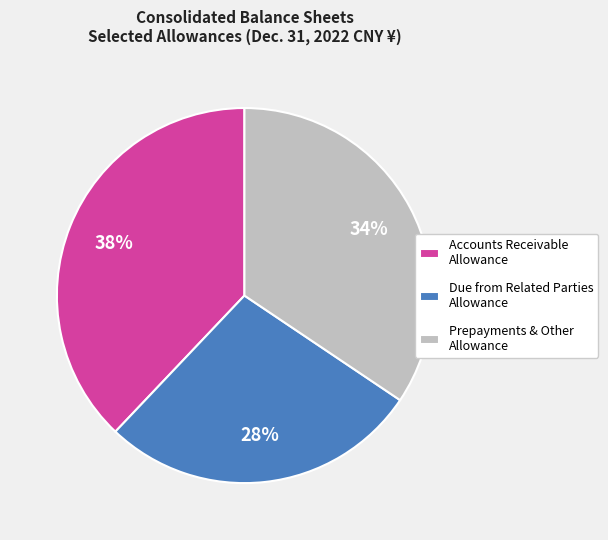

To the nearest percent, what portion does Accounts Receivable Allowance represent?

38%